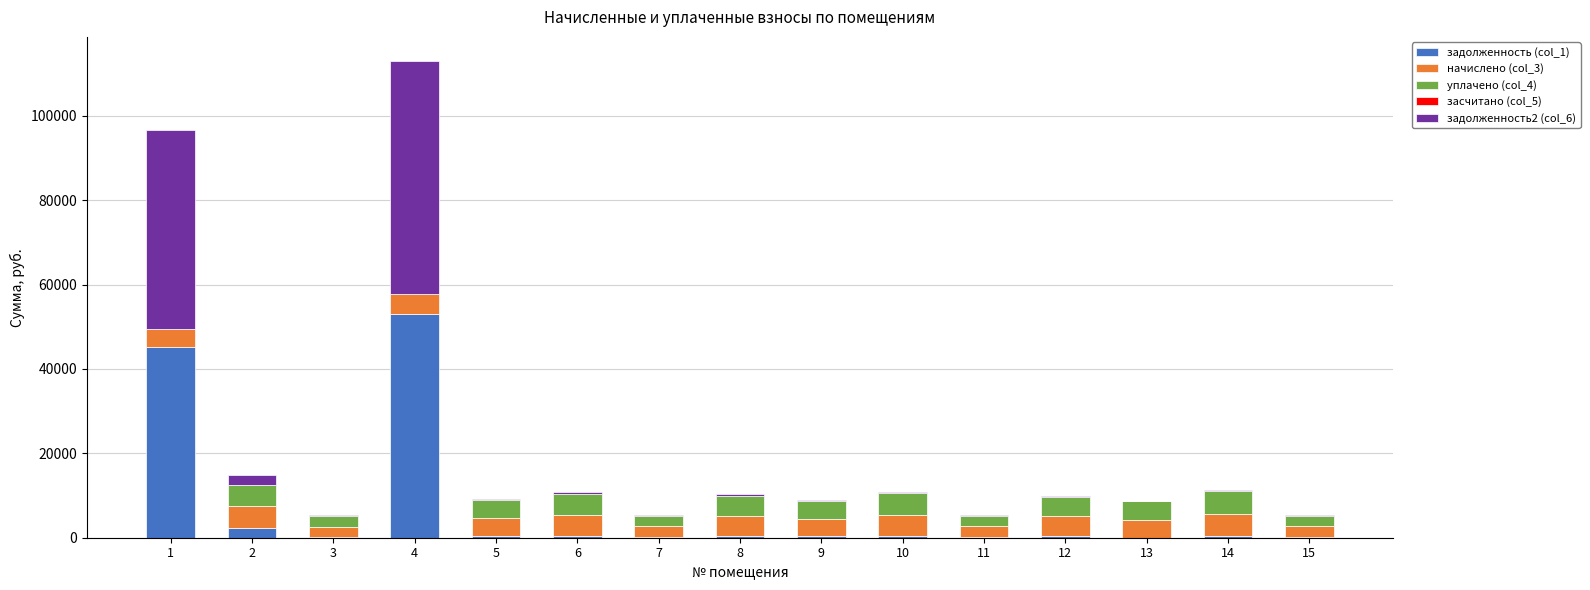

At which category is the sum across all series the highest?

4